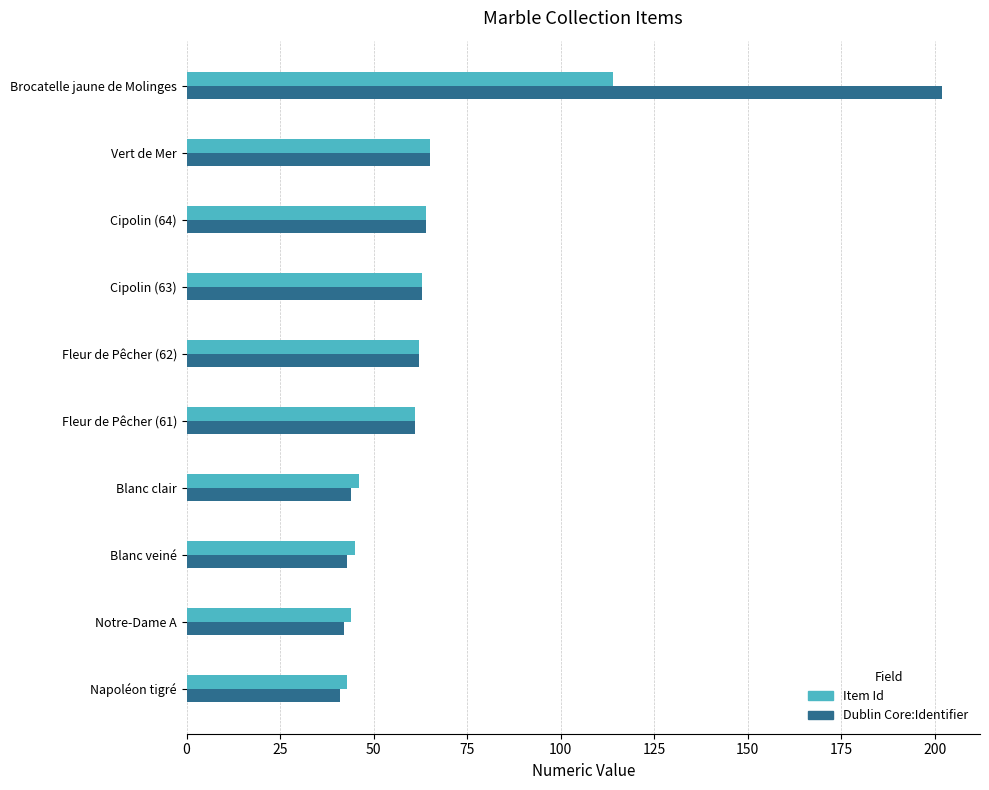

Which series has the largest range (max minus min)?

Dublin Core:Identifier